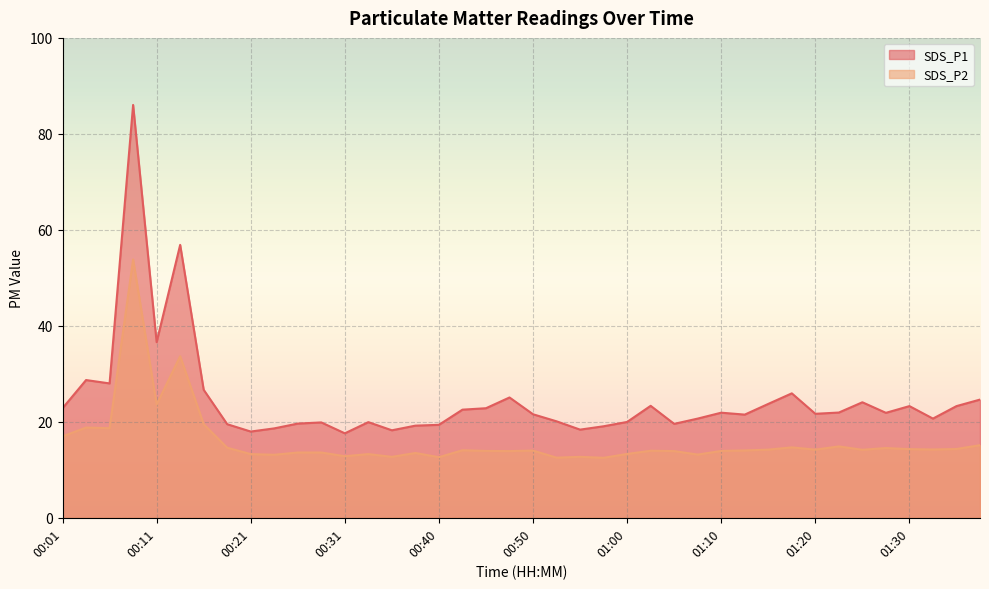

How many distinct data groups are displayed?

2